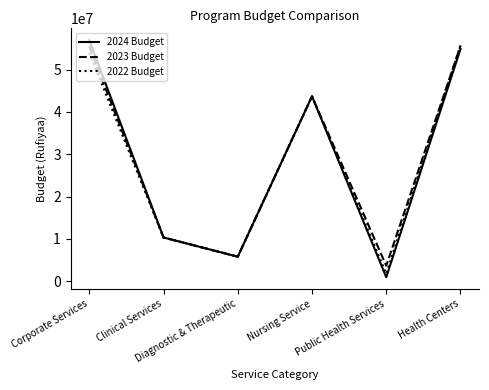

What is the difference between the second highest and minimum values in the 2022 Budget series?

52282563